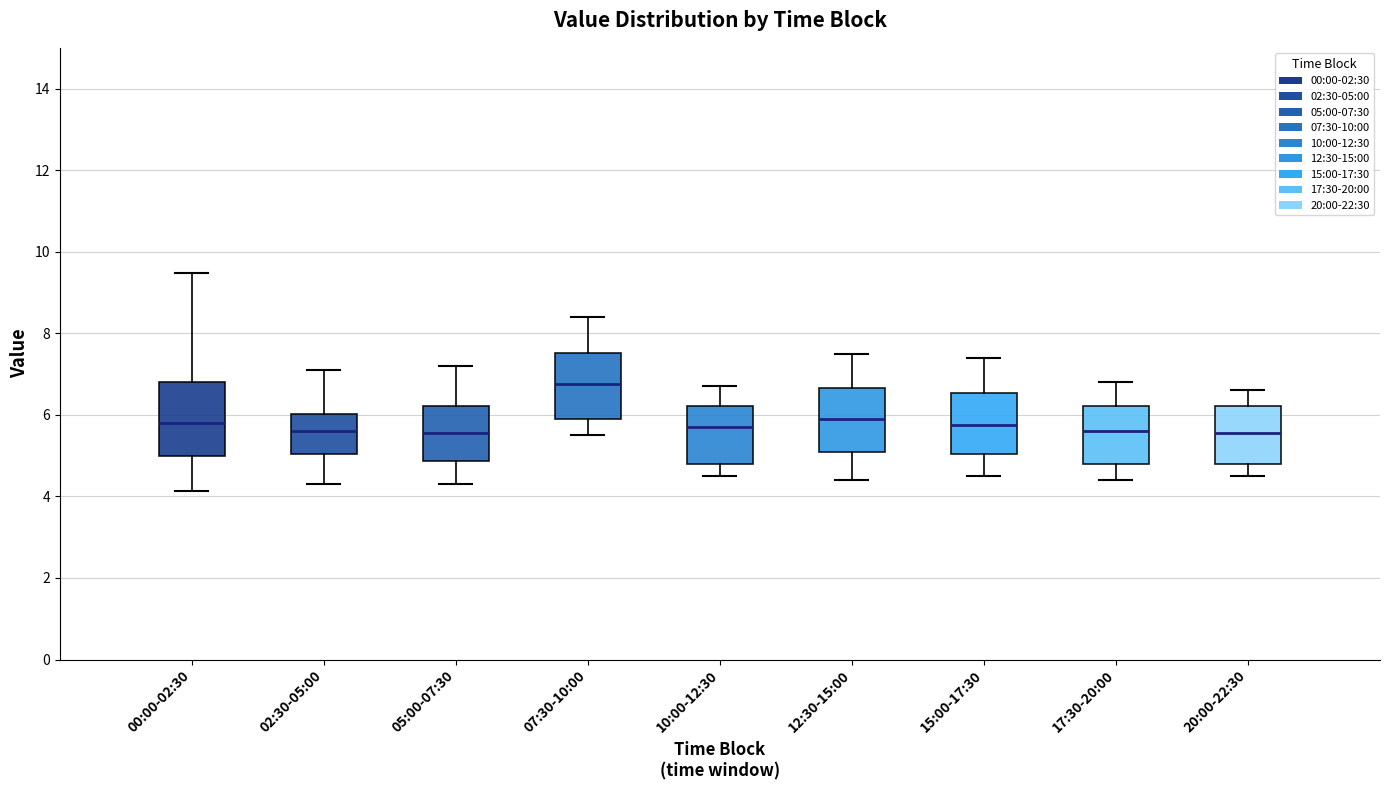

Reading left to right, read every box against the y-axis: the position of its median line, the range the box covers, and the ends of its whiskers. The values are not printed on the chart, so give them approximately, as read against the axis.

00:00-02:30: median 5.8, box 5.0 to 6.8, whiskers 4.2 to 9.4
02:30-05:00: median 5.6, box 5.0 to 6.0, whiskers 4.4 to 7.2
05:00-07:30: median 5.6, box 4.8 to 6.2, whiskers 4.4 to 7.2
07:30-10:00: median 6.8, box 6.0 to 7.6, whiskers 5.6 to 8.4
10:00-12:30: median 5.8, box 4.8 to 6.2, whiskers 4.6 to 6.8
12:30-15:00: median 6.0, box 5.2 to 6.6, whiskers 4.4 to 7.6
15:00-17:30: median 5.8, box 5.0 to 6.6, whiskers 4.6 to 7.4
17:30-20:00: median 5.6, box 4.8 to 6.2, whiskers 4.4 to 6.8
20:00-22:30: median 5.6, box 4.8 to 6.2, whiskers 4.6 to 6.6